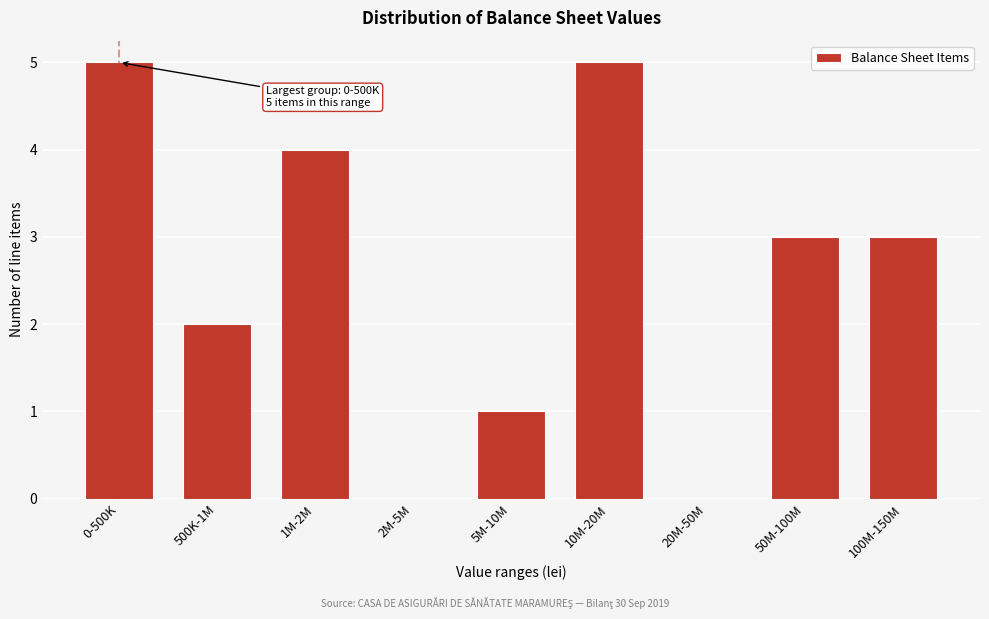

Reading left to right, list all the values displayed in this chart.

0-500K=5	500K-1M=2	1M-2M=4	2M-5M=0	5M-10M=1	10M-20M=5	20M-50M=0	50M-100M=3	100M-150M=3